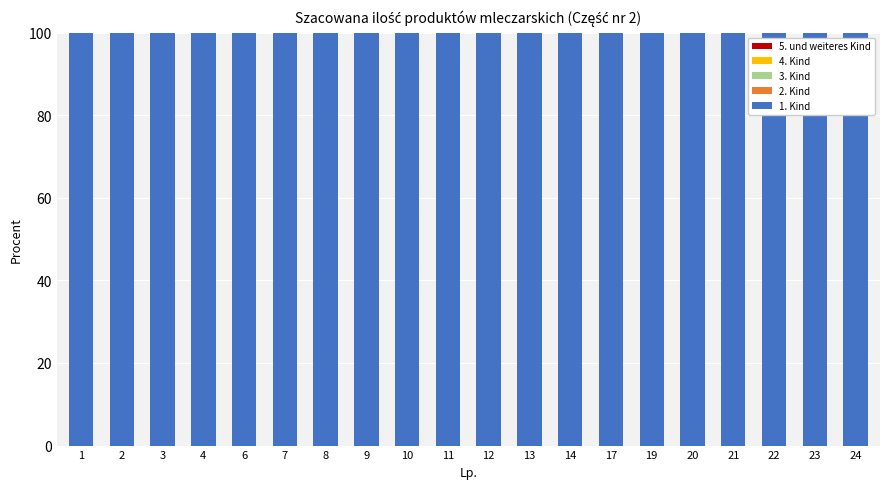

Is it true that 3. Kind equals 0 at 24?

True